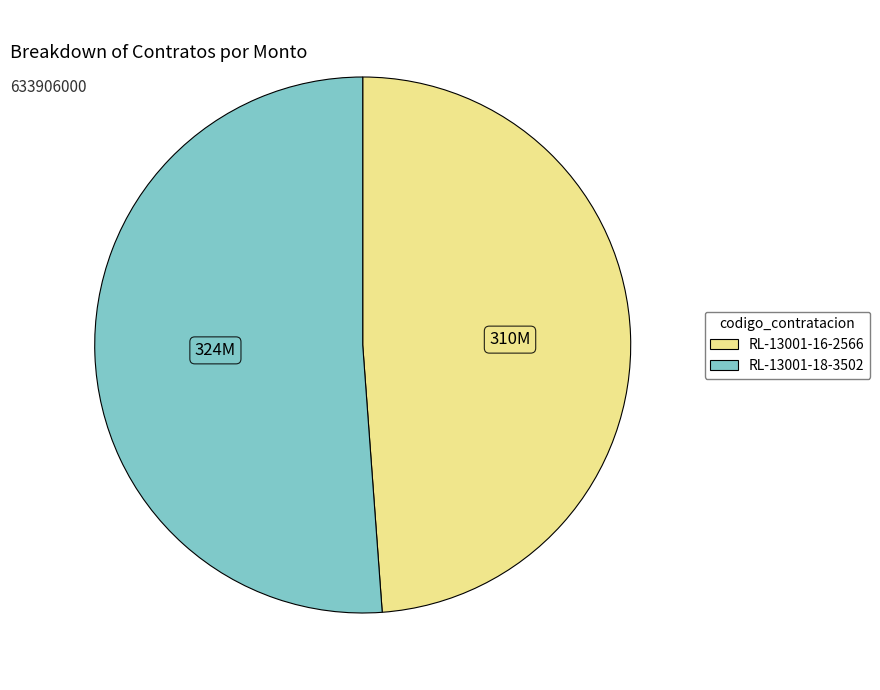

Which has a higher value, RL-13001-16-2566 or RL-13001-18-3502?

RL-13001-18-3502